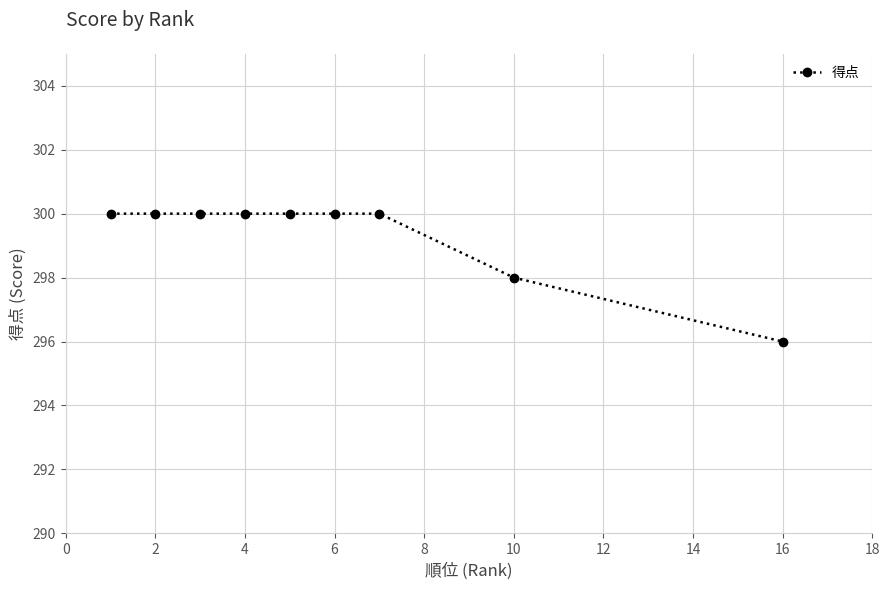

What is the greatest value displayed?

300